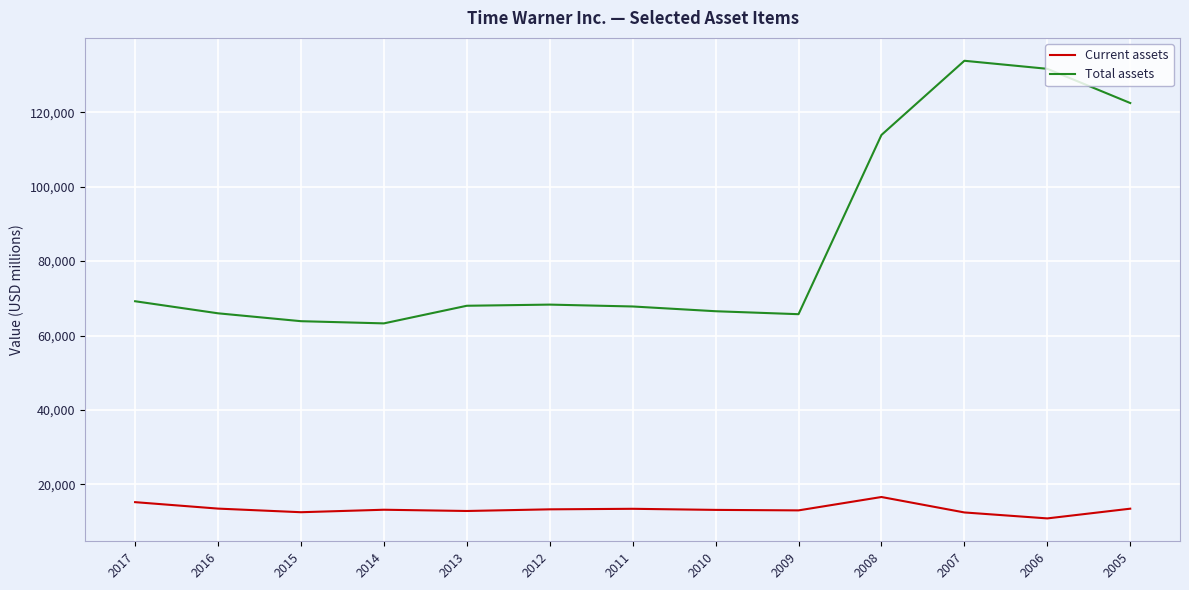

What is the average value of the Total assets series?

84654